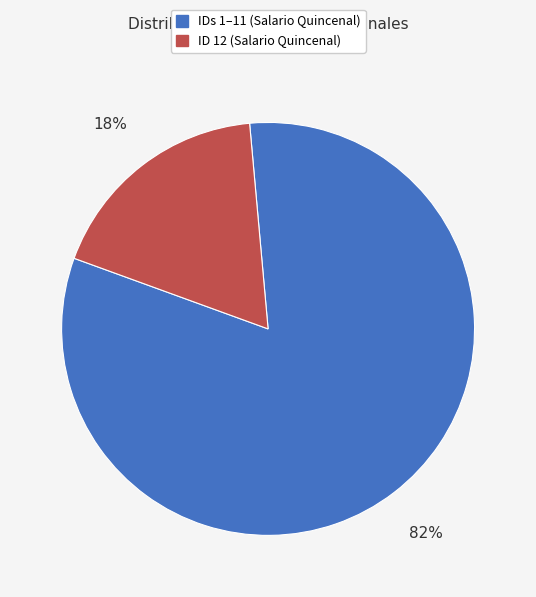

To the nearest percent, what is the difference between the largest and smallest slice percentages?

64%